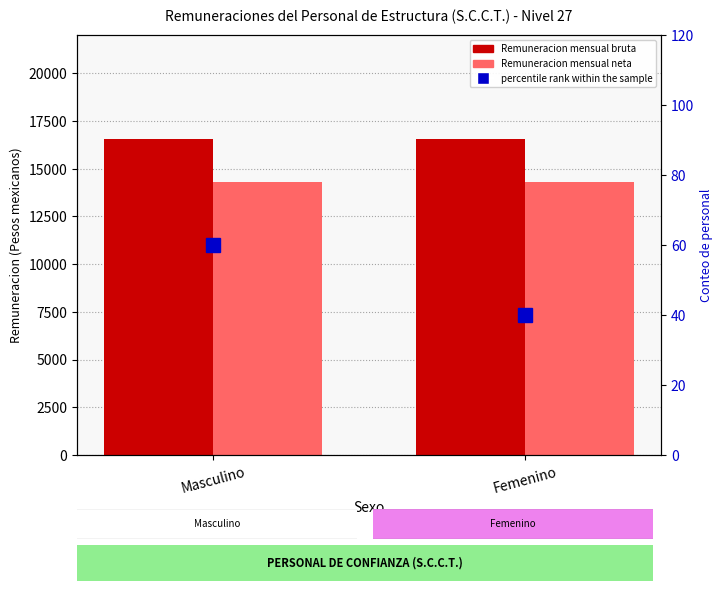

At which category is the sum across all series the highest?

Masculino